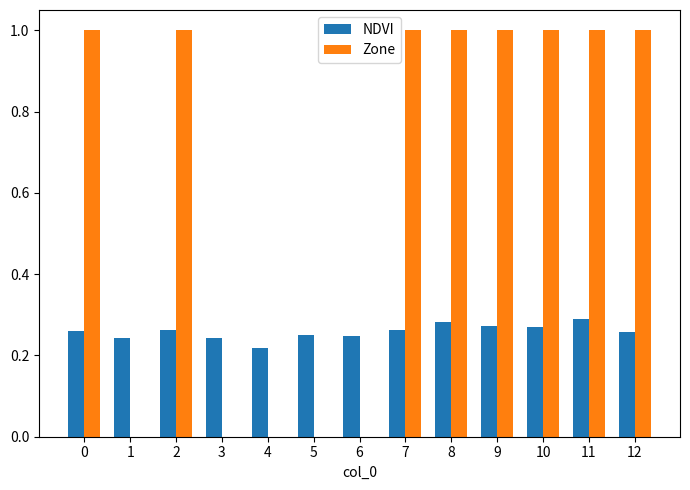

What is the sum of the NDVI values at 3 and 5?

0.5